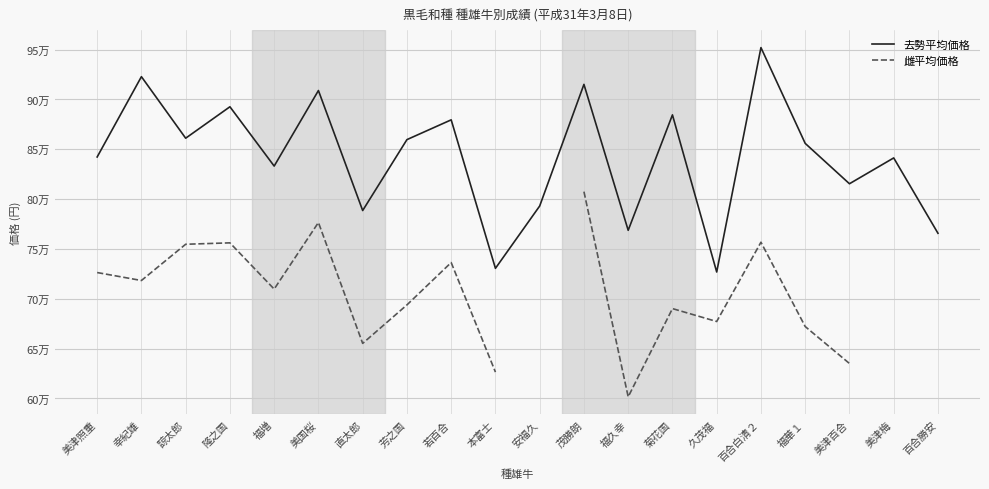

In 雌平均価格, how many points are lower than both neighbors (excluding endpoints)?

5